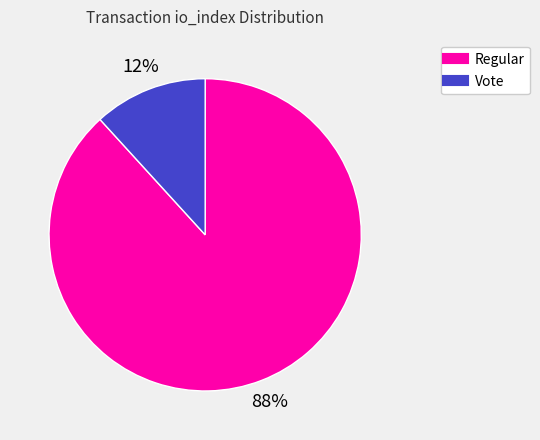

Is there a majority slice in this chart?

Yes